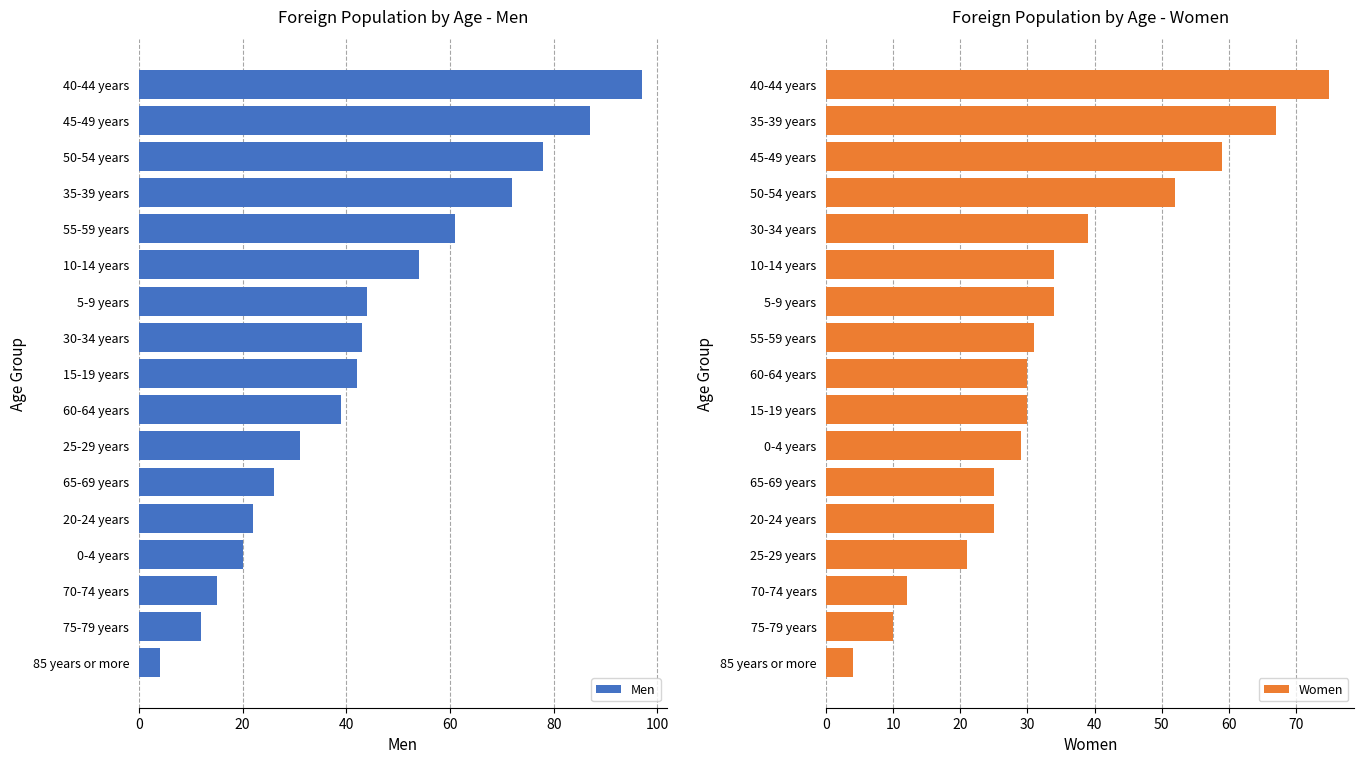

Is it true that Women equals 39 at 30-34 years?

True